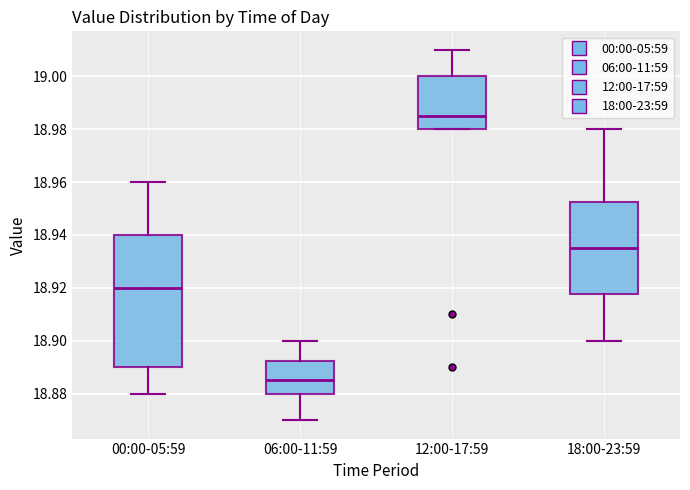

Which box has the highest median line?

12:00-17:59